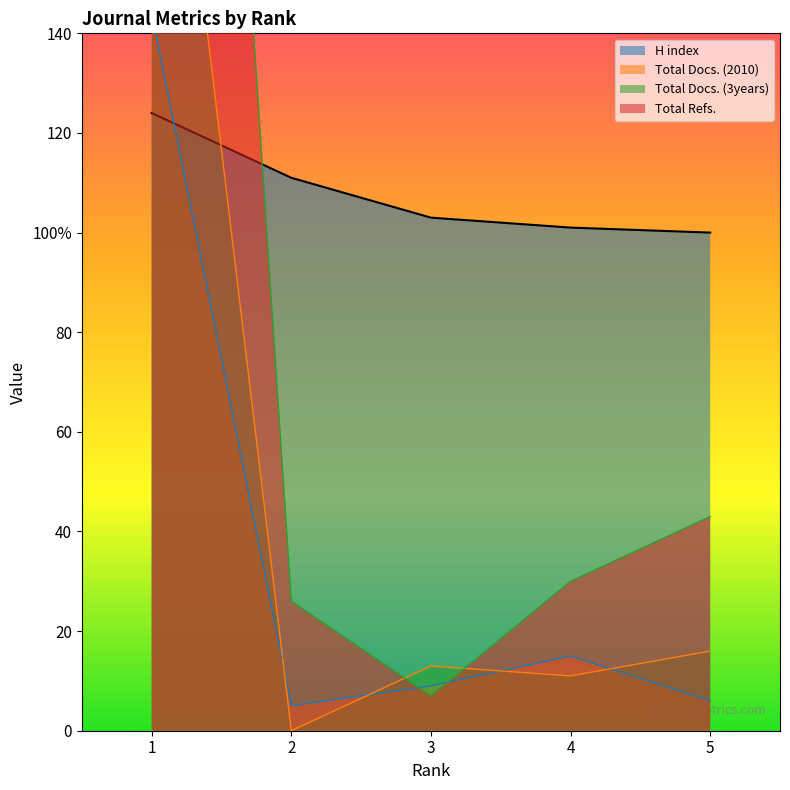

At which label does H index first exceed 103?

1